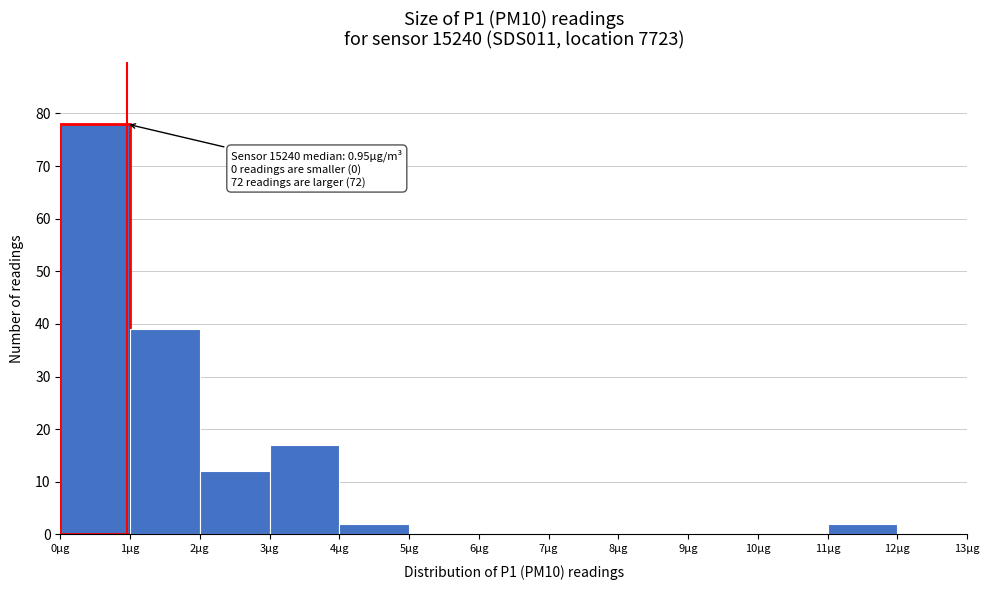

Over which range of the x-axis is the bar tallest?

0 to 1